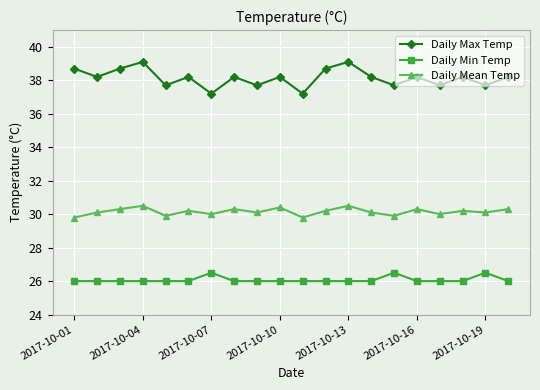

Which series has the largest range (max minus min)?

Daily Max Temp